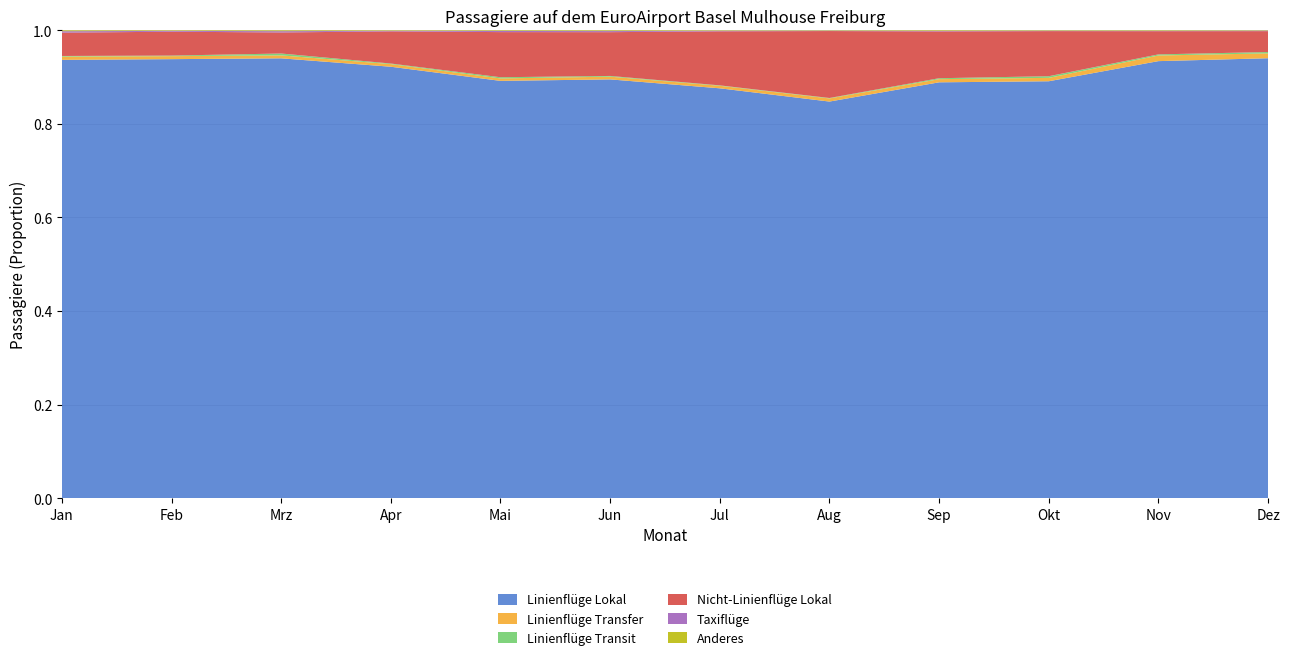

Reading left to right, transcribe all the data shown in this chart.

Linienflüge Lokal: Jan=203997	Feb=213866	Mrz=262875	Apr=304157	Mai=316655	Jun=335436	Jul=342338	Aug=326691	Sep=335985	Okt=336795	Nov=253609	Dez=234018
Linienflüge Transfer: Jan=1517	Feb=1463	Mrz=1758	Apr=1844	Mai=1844	Jun=2175	Jul=2114	Aug=2581	Sep=2542	Okt=2736	Nov=3271	Dez=2589
Linienflüge Transit: Jan=291	Feb=276	Mrz=1120	Apr=423	Mai=911	Jun=585	Jul=345	Aug=368	Sep=773	Okt=1330	Nov=641	Dez=724
Nicht-Linienflüge Lokal: Jan=10851	Feb=11629	Mrz=12588	Apr=22687	Mai=34251	Jun=35070	Jul=45161	Aug=55151	Sep=37822	Okt=36444	Nov=13463	Dez=11102
Taxiflüge: Jan=660	Feb=394	Mrz=764	Apr=340	Mai=851	Jun=865	Jul=405	Aug=216	Sep=348	Okt=222	Nov=162	Dez=200
Anderes: Jan=388	Feb=244	Mrz=463	Apr=328	Mai=440	Jun=550	Jul=357	Aug=313	Sep=468	Okt=351	Nov=295	Dez=195